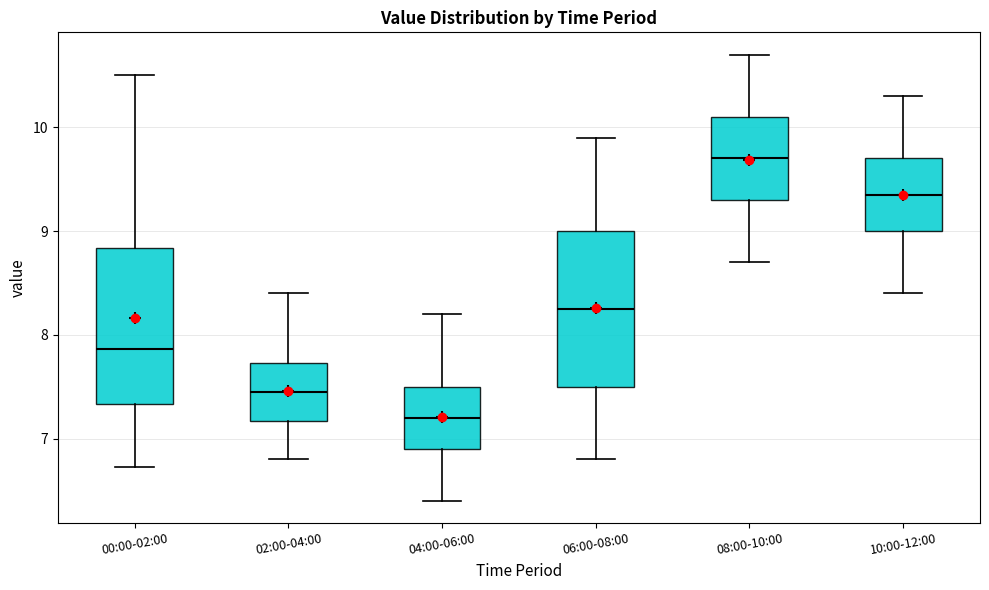

Reading left to right, transcribe this box plot: for each box, give where its median line is, the range the box spans, and where its two whiskers end, as read against the y-axis. The values are not printed on the chart, so give them approximately, as read against the axis.

00:00-02:00: median 7.9, box 7.3 to 8.8, whiskers 6.7 to 10.5
02:00-04:00: median 7.5, box 7.2 to 7.7, whiskers 6.8 to 8.4
04:00-06:00: median 7.2, box 6.9 to 7.5, whiskers 6.4 to 8.2
06:00-08:00: median 8.3, box 7.5 to 9.0, whiskers 6.8 to 9.9
08:00-10:00: median 9.7, box 9.3 to 10.1, whiskers 8.7 to 10.7
10:00-12:00: median 9.4, box 9.0 to 9.7, whiskers 8.4 to 10.3